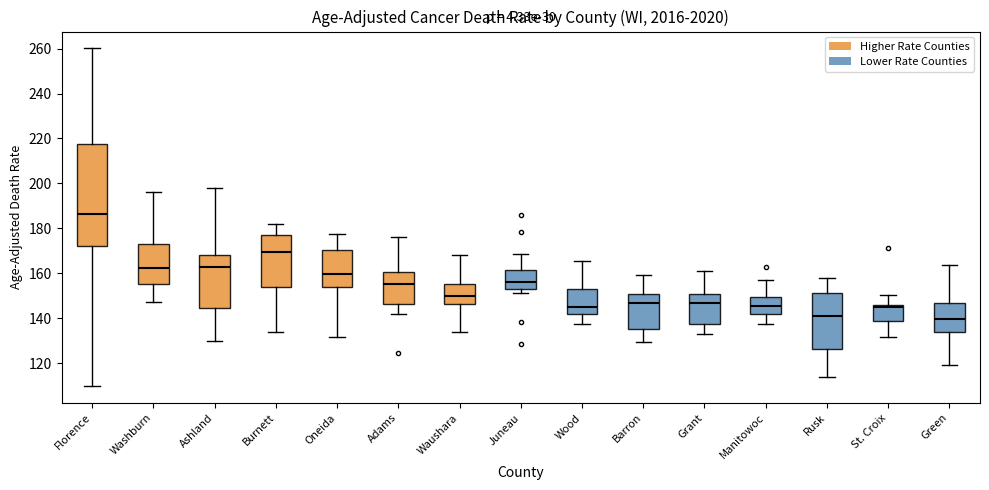

Reading left to right, read every box against the y-axis: the position of its median line, the range the box covers, and the ends of its whiskers. The values are not printed on the chart, so give them approximately, as read against the axis.

Florence: median 186, box 172 to 218, whiskers 110 to 260
Washburn: median 162, box 156 to 172, whiskers 148 to 196
Ashland: median 162, box 144 to 168, whiskers 130 to 198
Burnett: median 170, box 154 to 176, whiskers 134 to 182
Oneida: median 160, box 154 to 170, whiskers 132 to 178
Adams: median 156, box 146 to 160, whiskers 142 to 176
Waushara: median 150, box 146 to 156, whiskers 134 to 168
Juneau: median 156, box 152 to 162, whiskers 152 (just below the box's lower edge) to 168
Wood: median 146, box 142 to 152, whiskers 138 to 166
Barron: median 146, box 134 to 150, whiskers 130 to 160
Grant: median 146, box 138 to 150, whiskers 132 to 162
Manitowoc: median 146, box 142 to 150, whiskers 138 to 158
Rusk: median 140, box 126 to 150, whiskers 114 to 158
St. Croix: median 144, box 138 to 146, whiskers 132 to 150
Green: median 140, box 134 to 146, whiskers 118 to 164